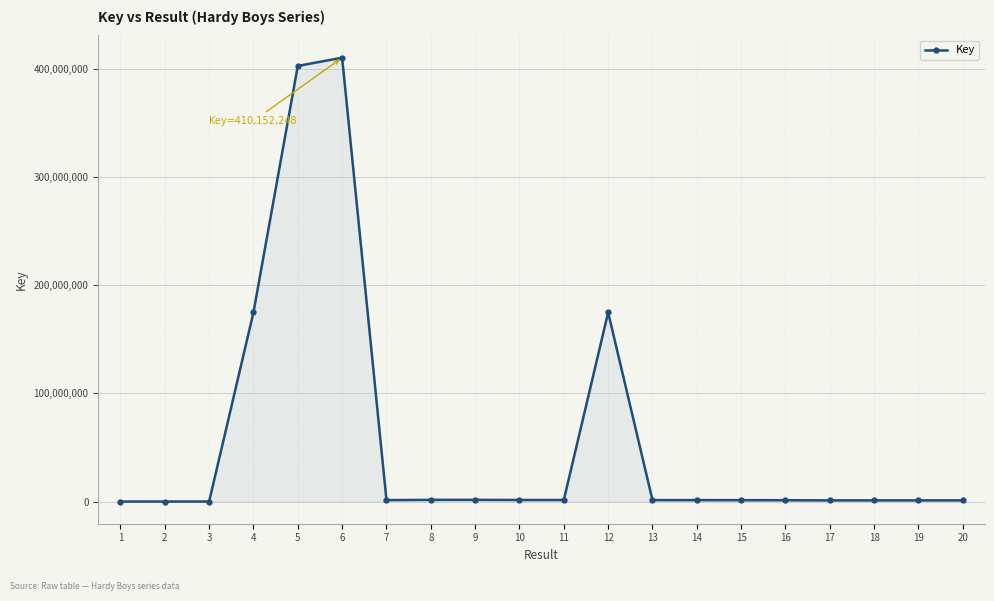

True or false: the data has more than 1 interior local peaks.

True